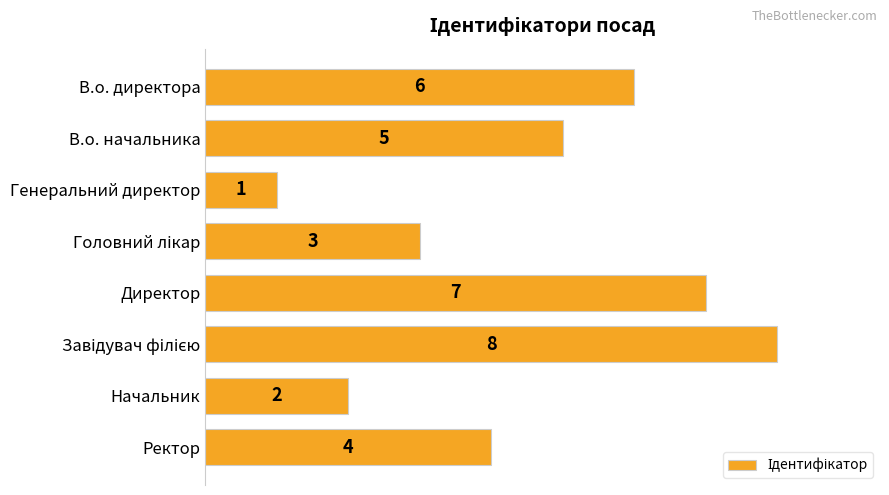

Does the chart contain stacked bars?

No